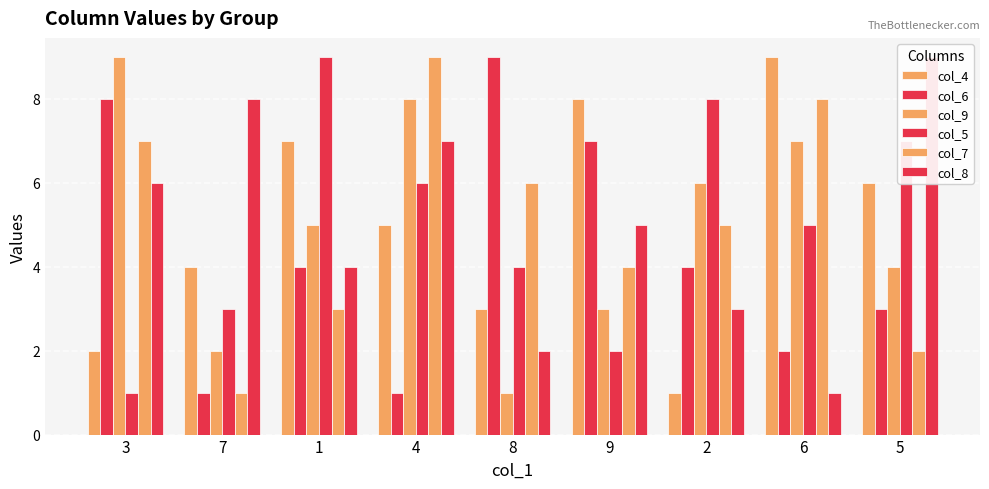

Which series has the widest spread of values?

col_4